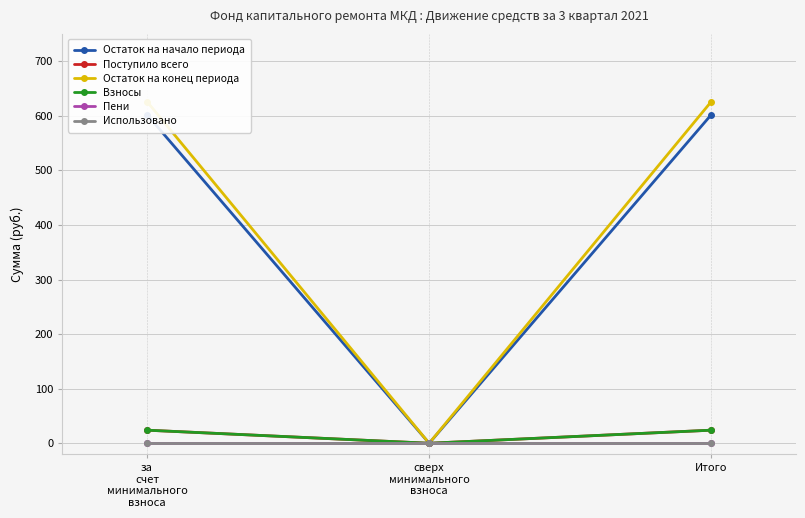

What is the label of the 2nd point from the right?

сверх
минимального
взноса